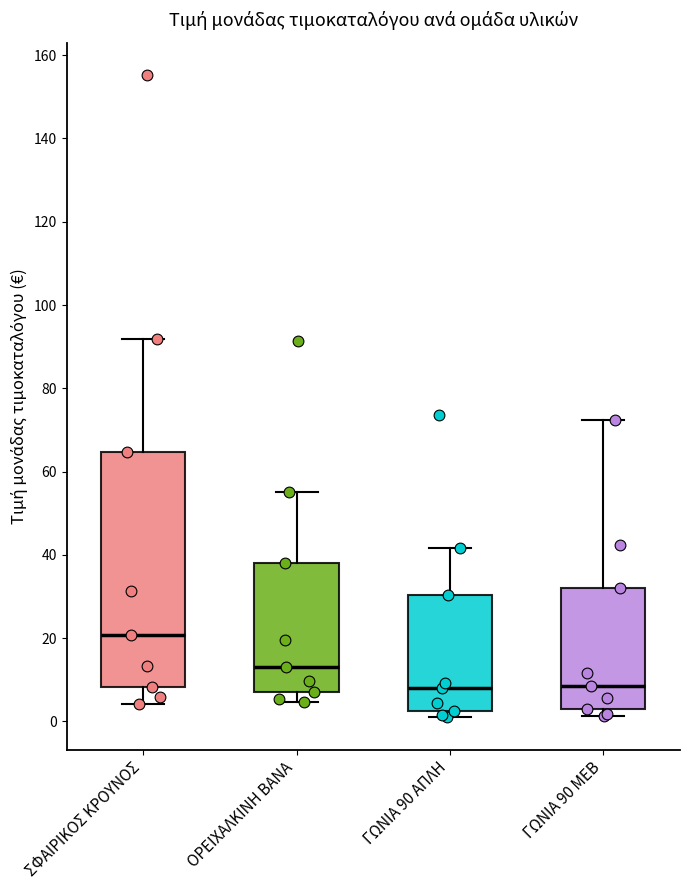

Where does the upper whisker of the box for ΓΩΝΙΑ 90 ΜΕΒ end on the y-axis? The values are not printed on the chart, so give them approximately, as read against the axis.

72